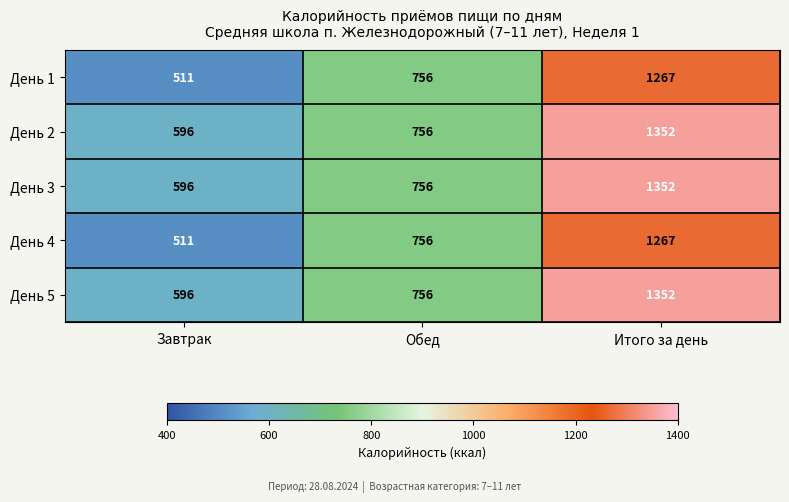

The value of День 5 at Обед is 1260. True or false?

False